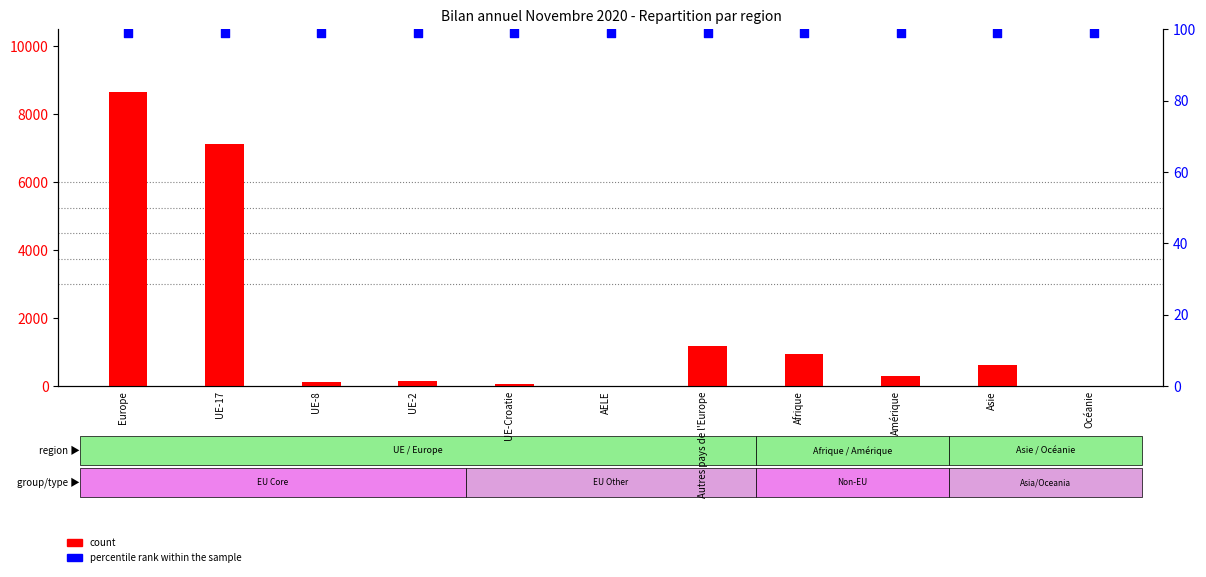

What are all the series names shown in the legend?

count, percentile rank within the sample